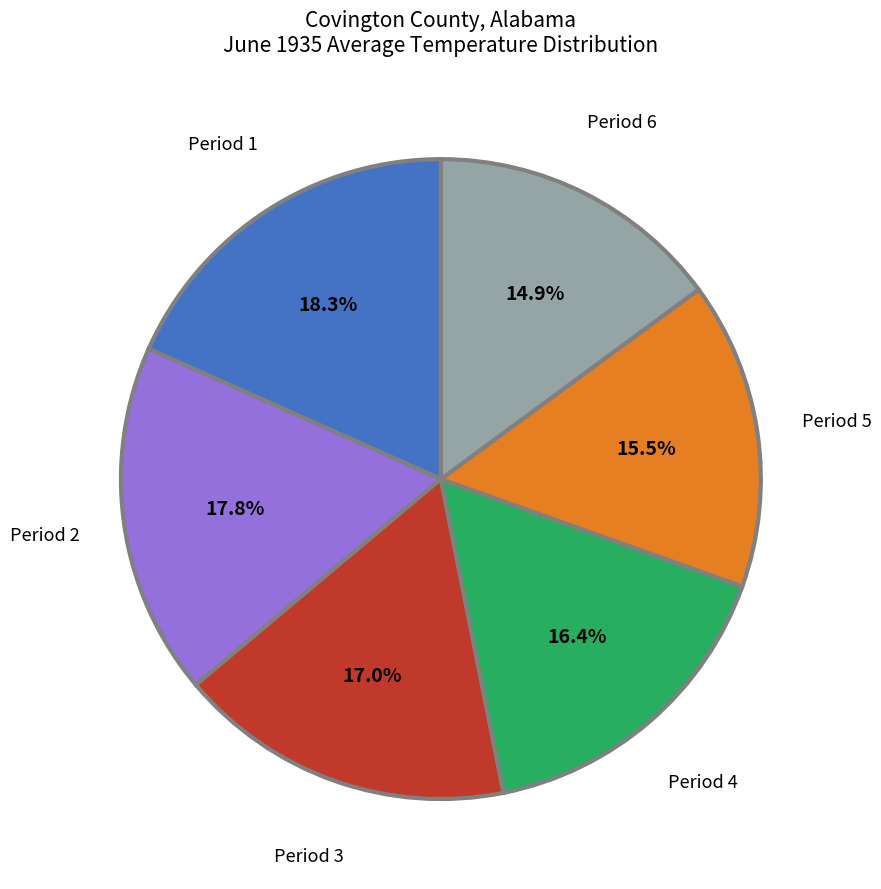

Does any single category account for the majority?

No